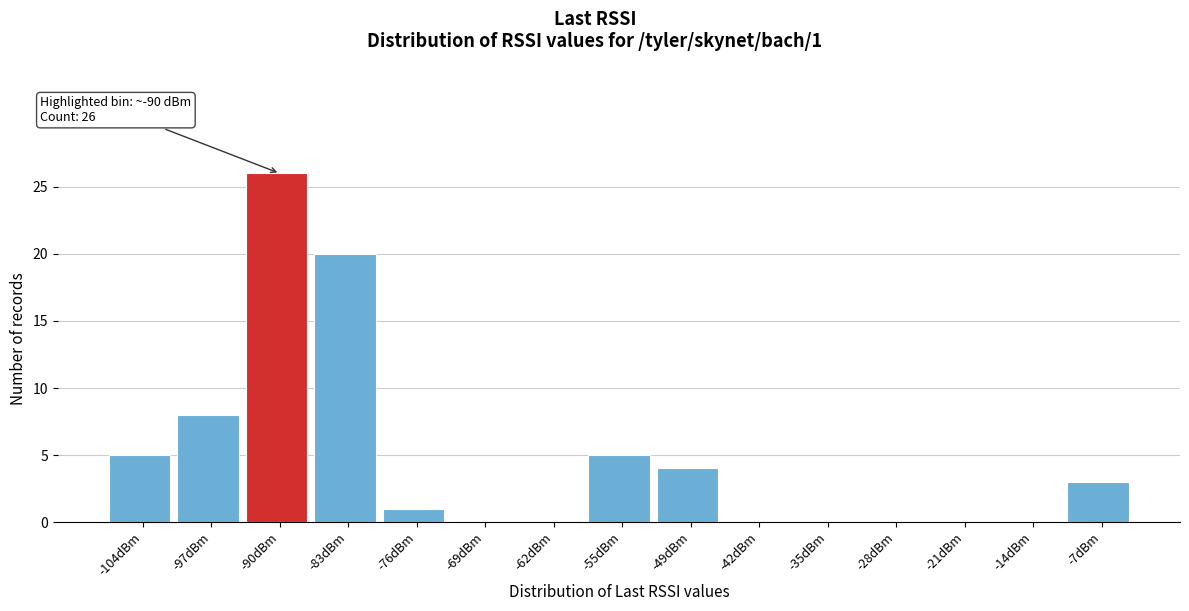

Reading left to right, transcribe all the data shown in this chart.

-104dBm=5	-97dBm=8	-90dBm=26	-83dBm=20	-76dBm=1	-69dBm=0	-62dBm=0	-55dBm=5	-49dBm=4	-42dBm=0	-35dBm=0	-28dBm=0	-21dBm=0	-14dBm=0	-7dBm=3